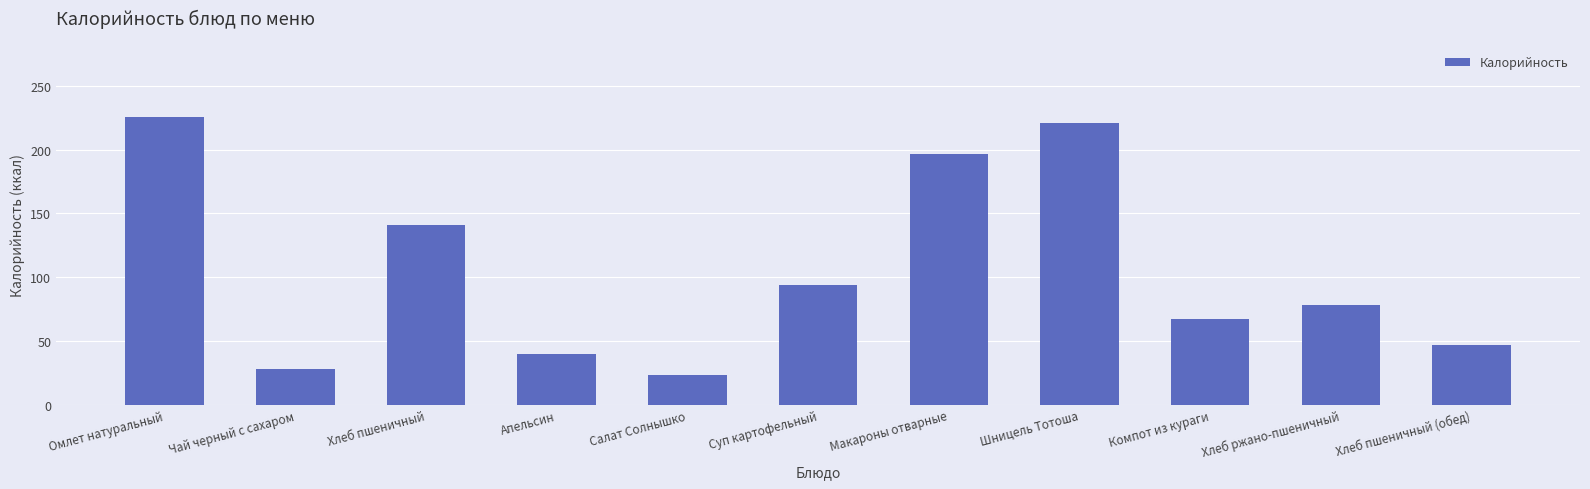

Read the value at Хлеб пшеничный (обед).

46.9